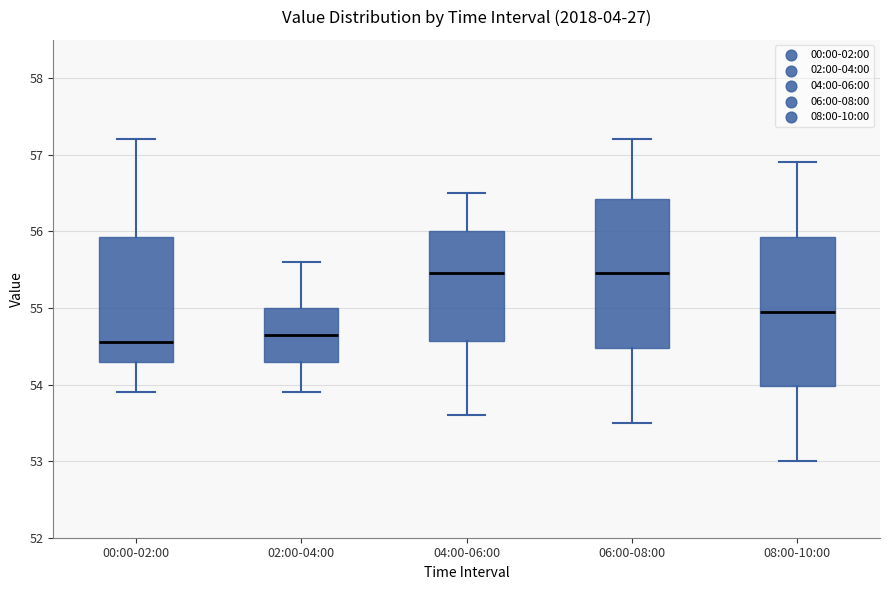

Where does the upper whisker of the box for 08:00-10:00 end on the y-axis? The values are not printed on the chart, so give them approximately, as read against the axis.

56.9